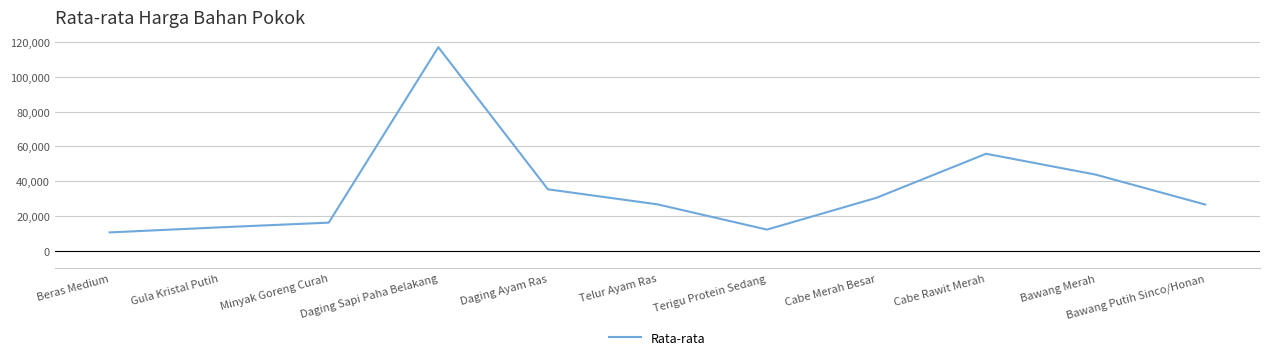

What is the change in value from Minyak Goreng Curah to Bawang Merah?

+27598.2